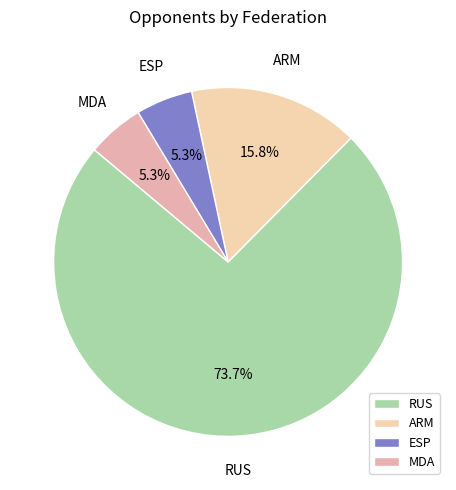

Approximately how many times larger is the value at ESP compared to MDA?

1.0